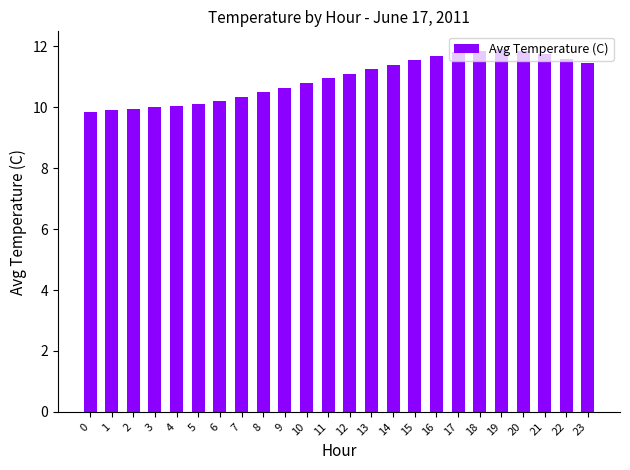

What is the average value?

10.9